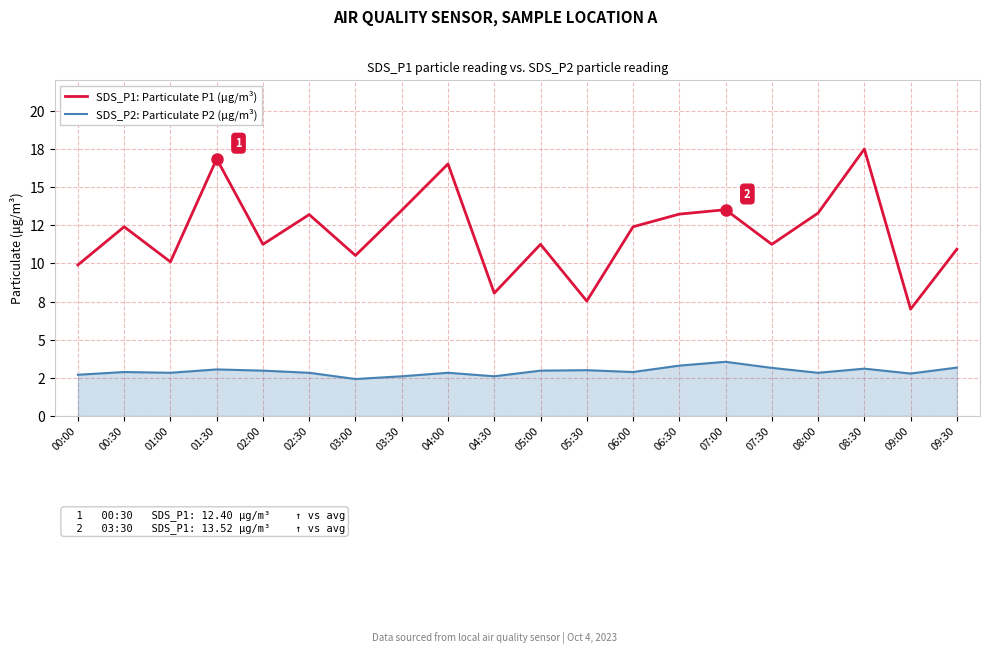

What is the label of the 13th point from the left?

06:00